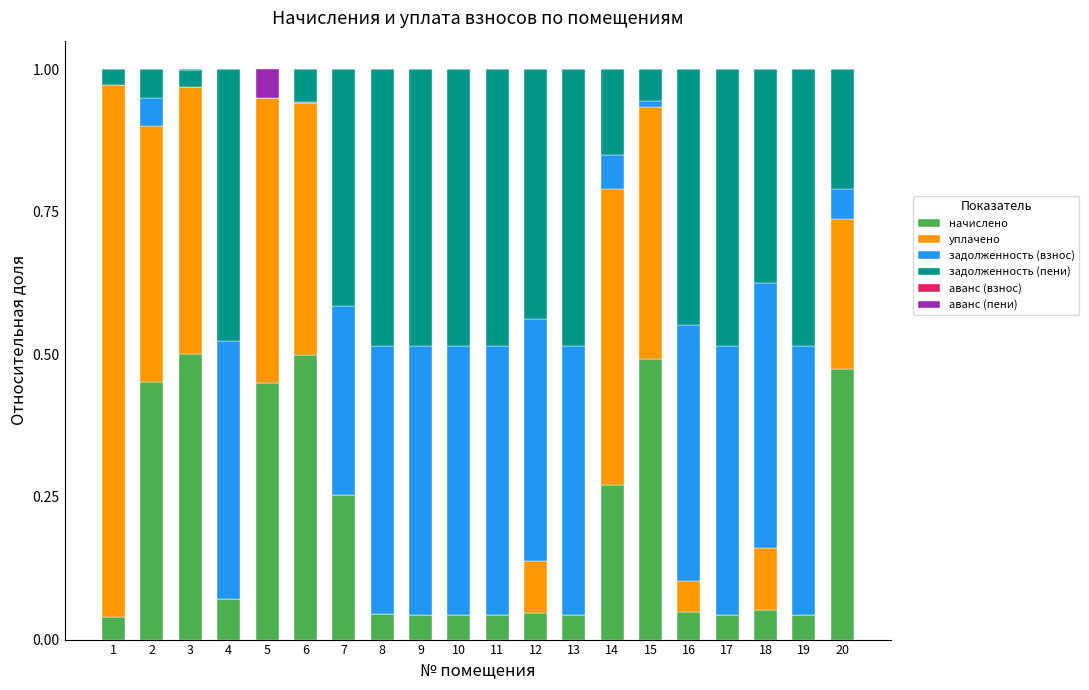

The начислено series shows 0.0 at 1. True or false?

True